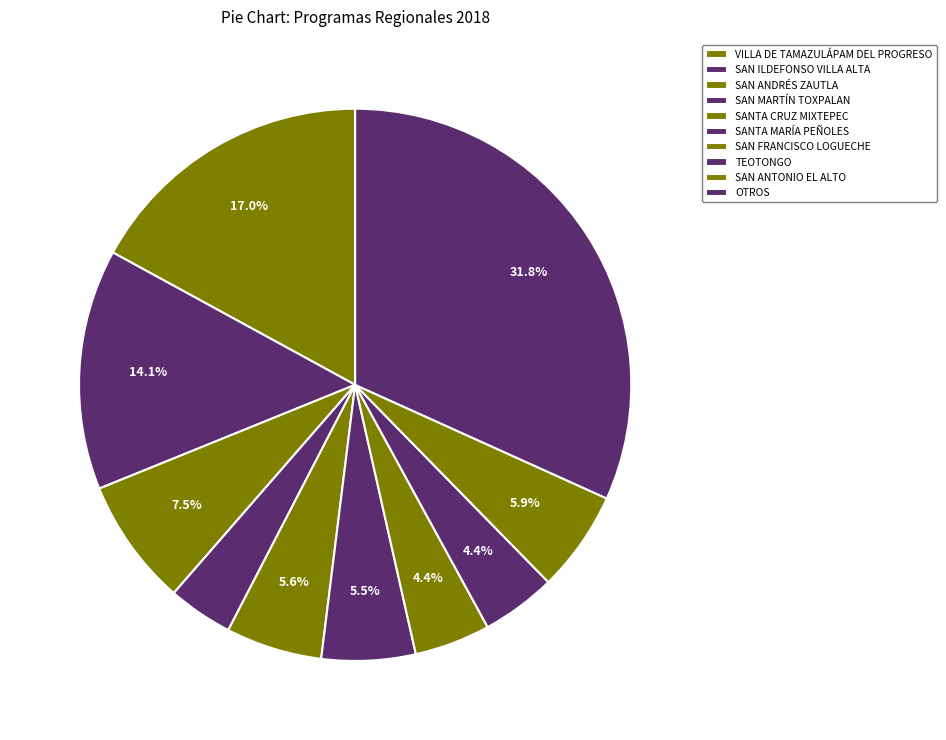

Count the number of slices in the pie.

10